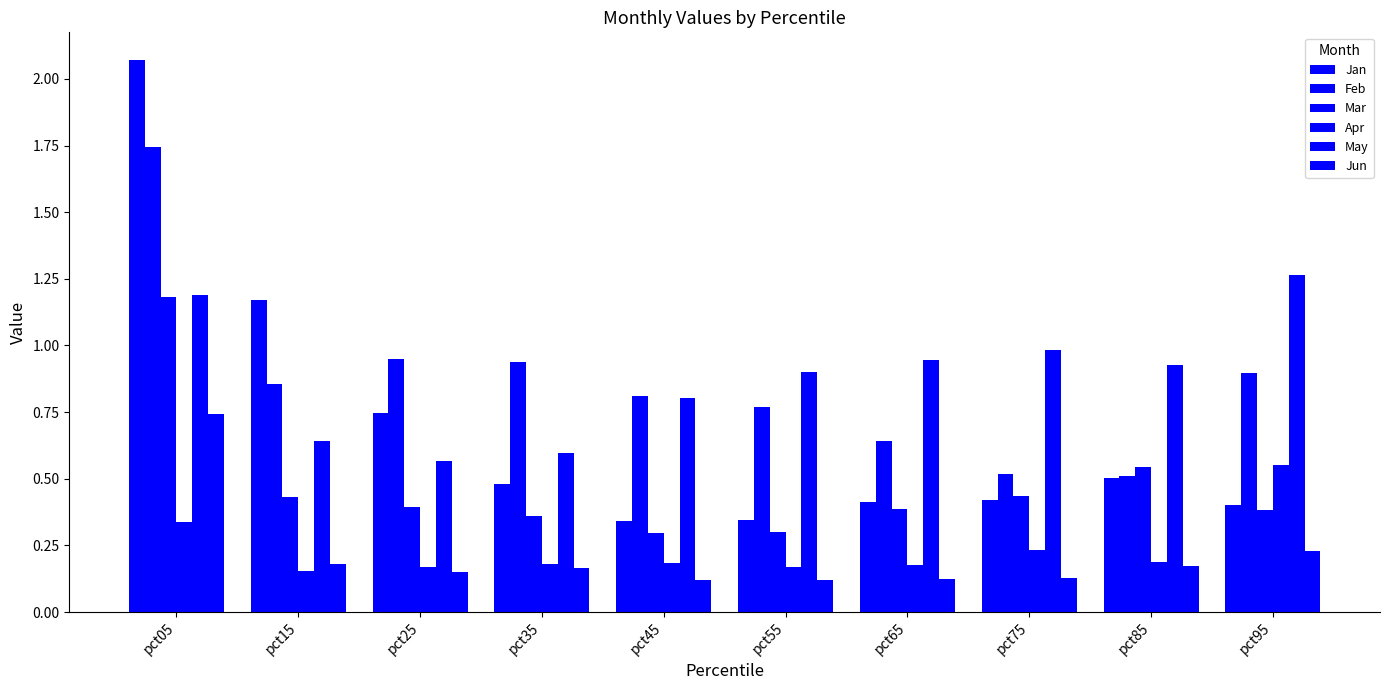

How many bars are there in total?

60